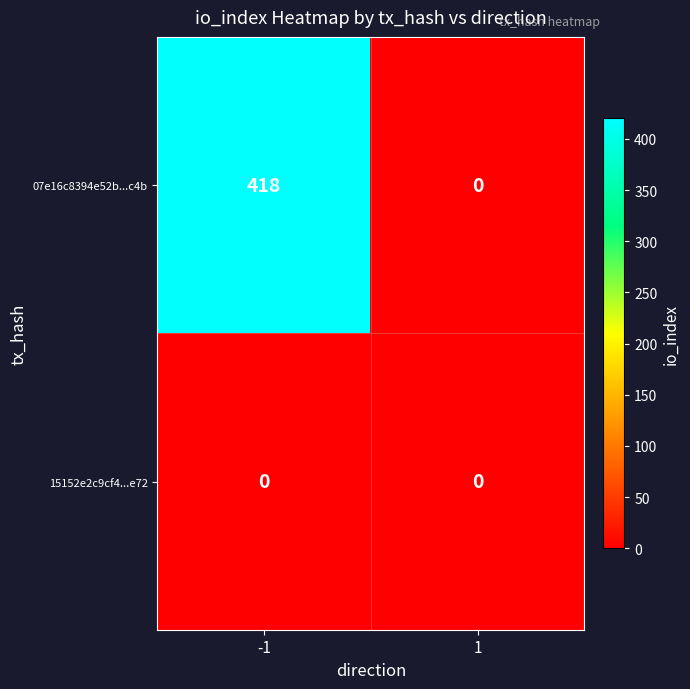

At how many categories does at least one series exceed 28?

1